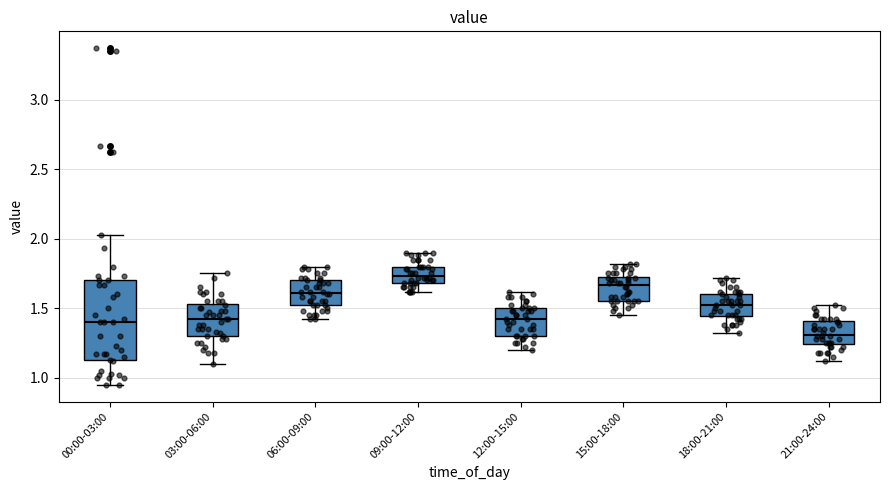

Which box's median line is the lowest?

21:00-24:00